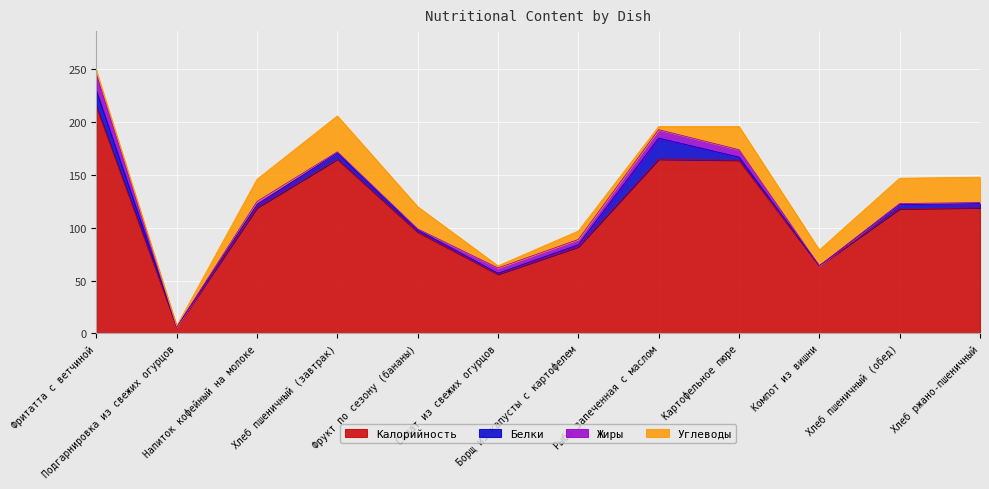

True or false: Белки and Калорийность intersect in this chart.

False